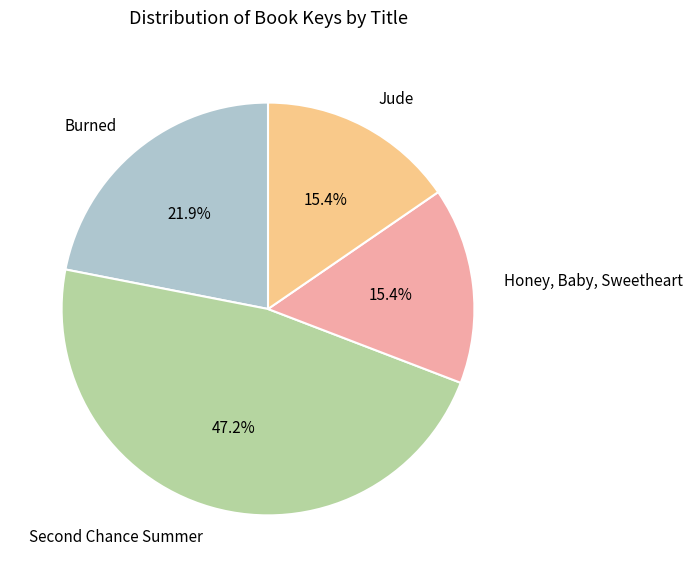

To the nearest percent, what portion does Jude represent?

15%